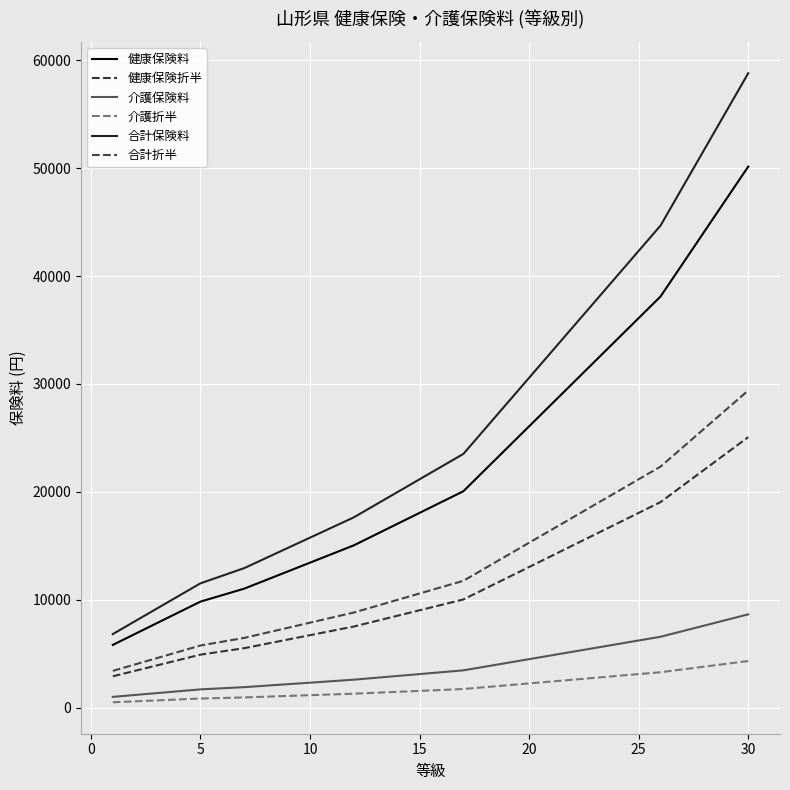

What is the average value of the 介護保険料 series?

3860.2